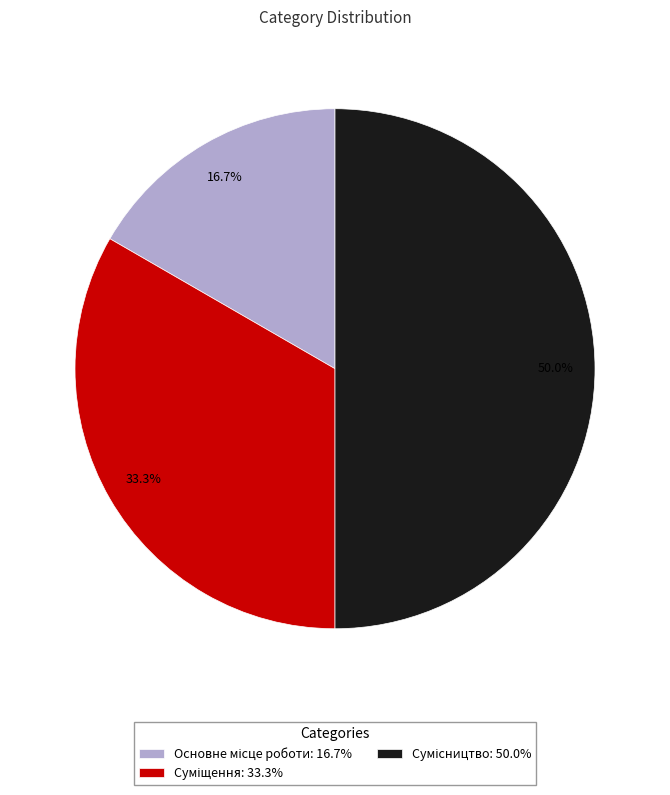

Is Суміщення the majority of the pie?

No